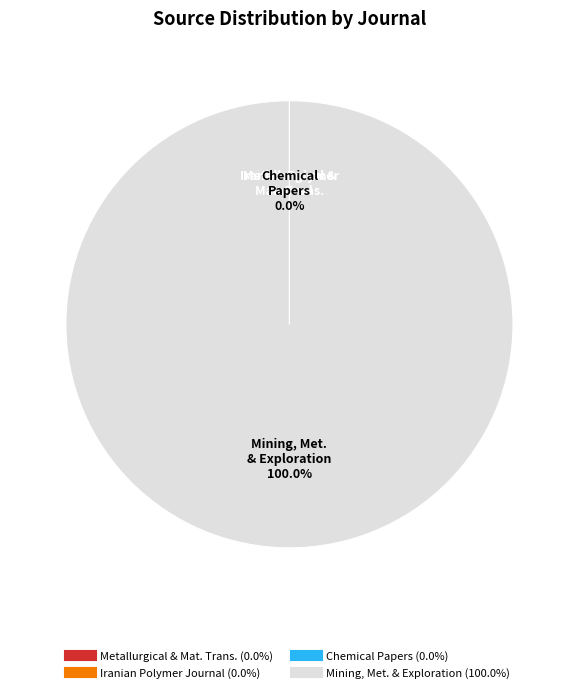

Does any single category account for the majority?

Yes